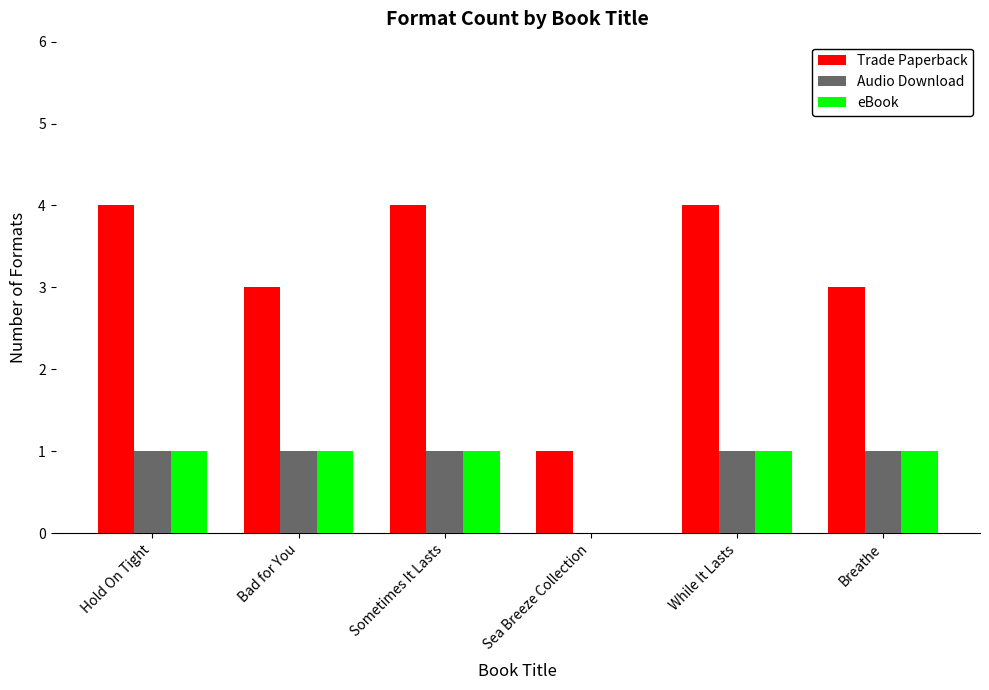

How many positive values does the eBook series have?

5